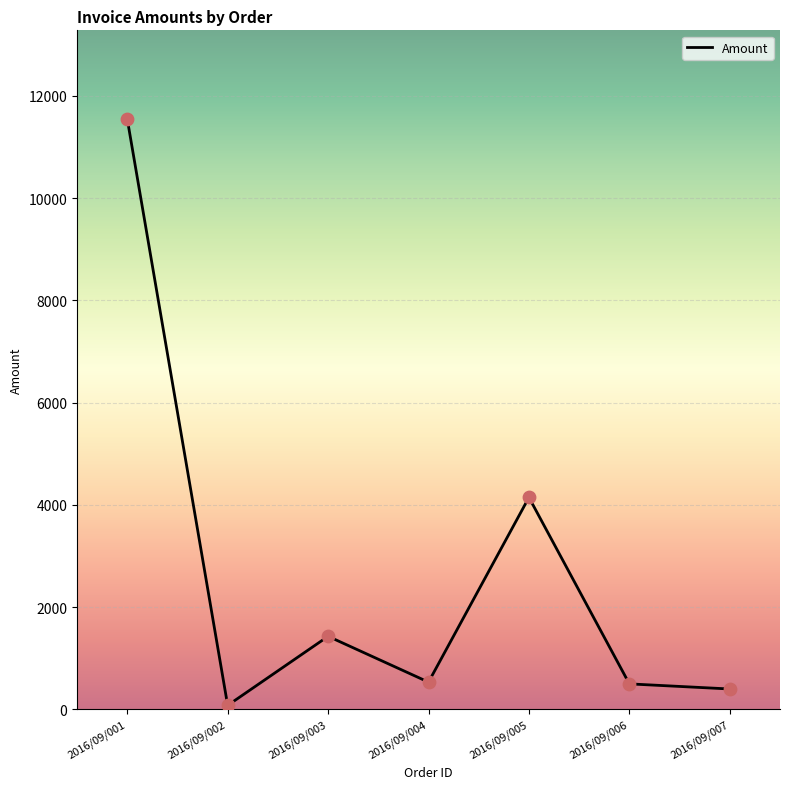

What is the change in value from 2016/09/004 to 2016/09/005?

+3612.6